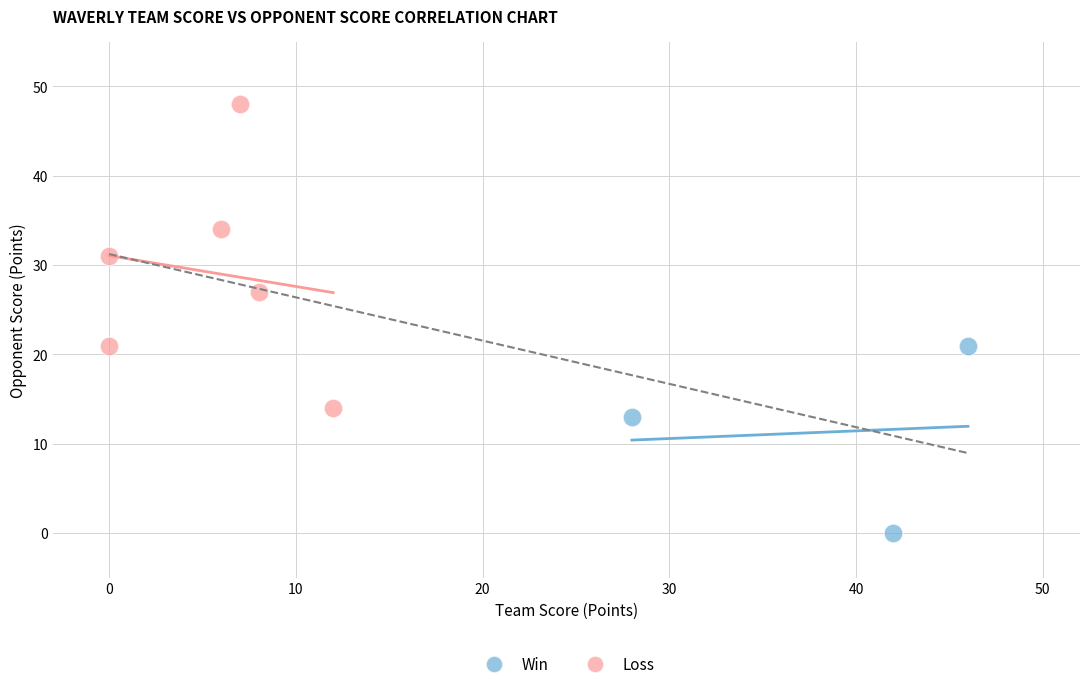

Which series contains the highest Y value?

Loss